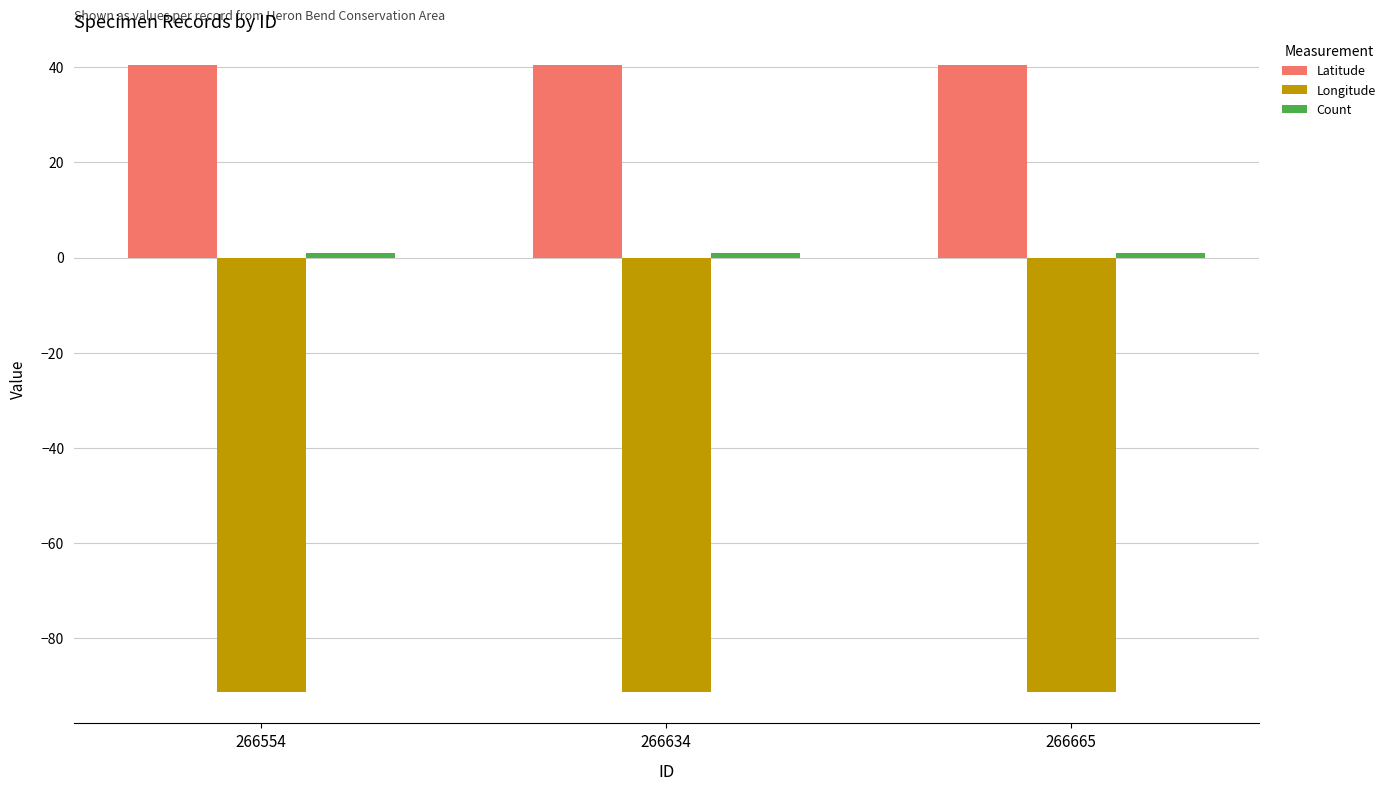

What is the value of the Longitude bar at the 3rd from the left?

-91.4